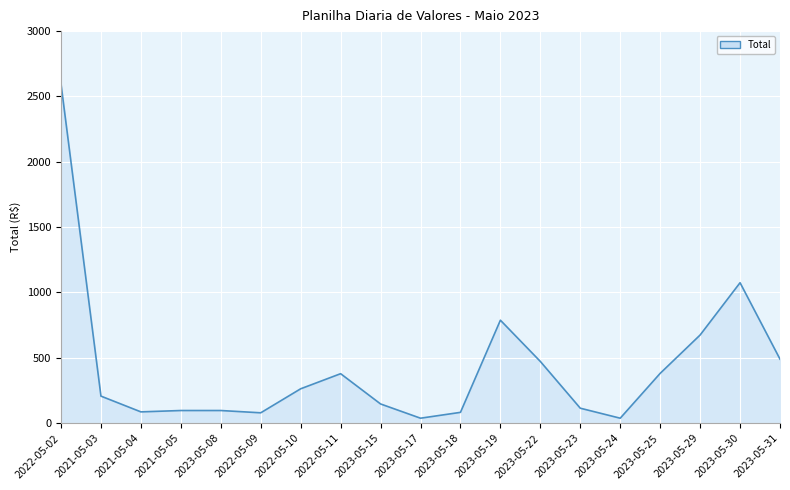

Where is the data nearest to the value 1316?

2023-05-30